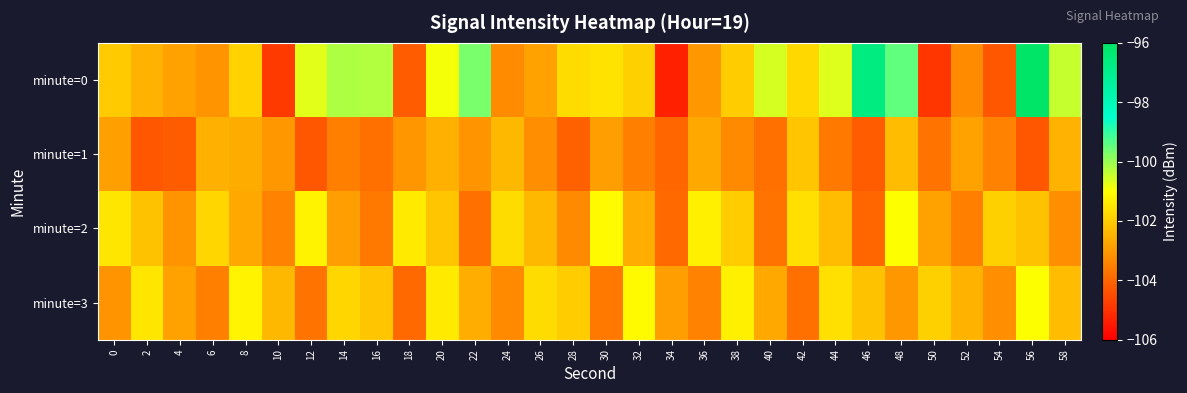

How many series are shown in this chart?

4